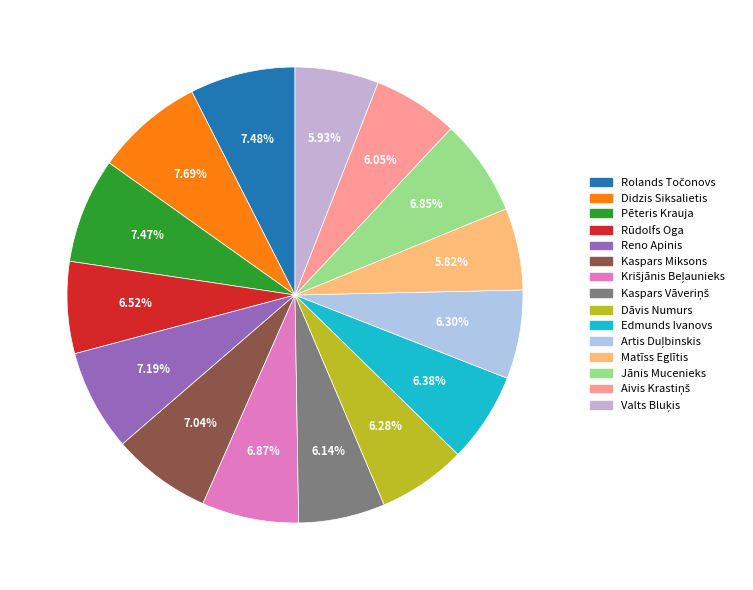

Which category has the biggest portion of the pie?

Didzis Siksalietis